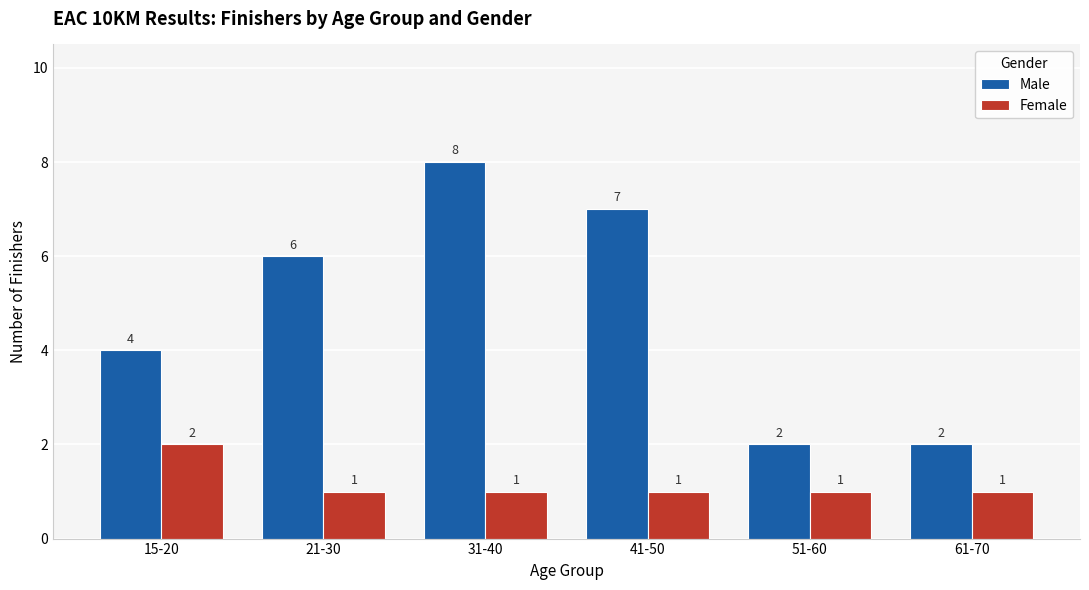

Count the Female values in the range 1 to 2.

6